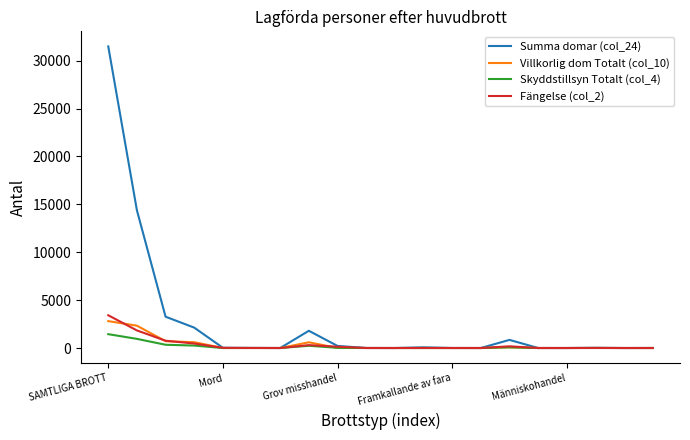

What are all the series names shown in the legend?

Summa domar (col_24), Villkorlig dom Totalt (col_10), Skyddstillsyn Totalt (col_4), Fängelse (col_2)